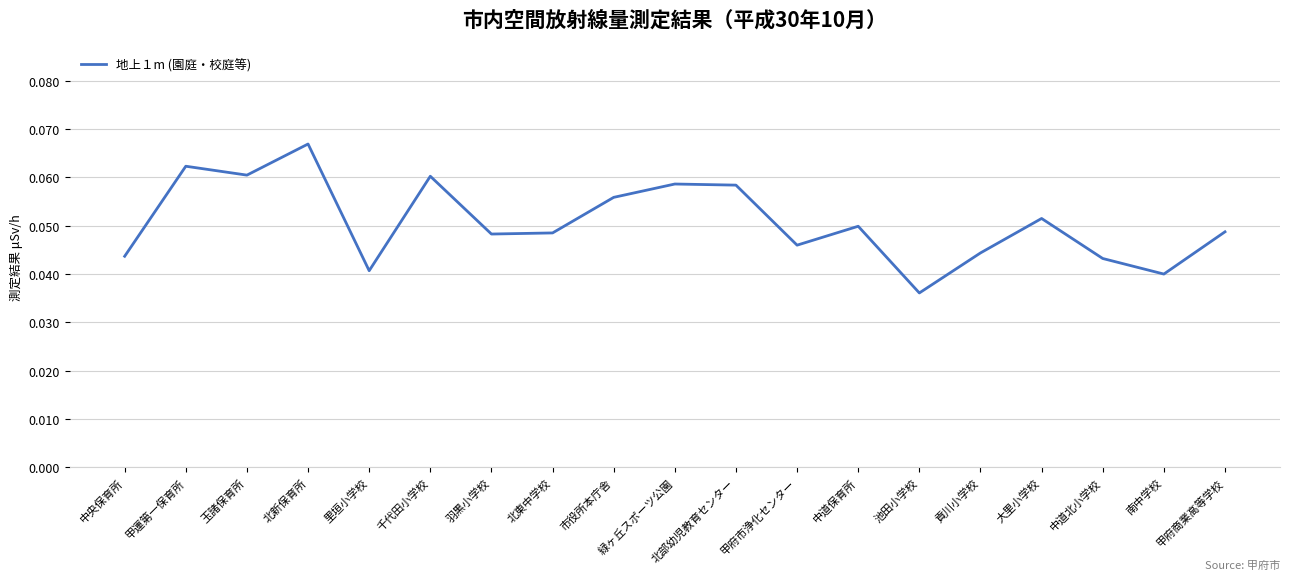

Which category has the lowest value across all series?

池田小学校